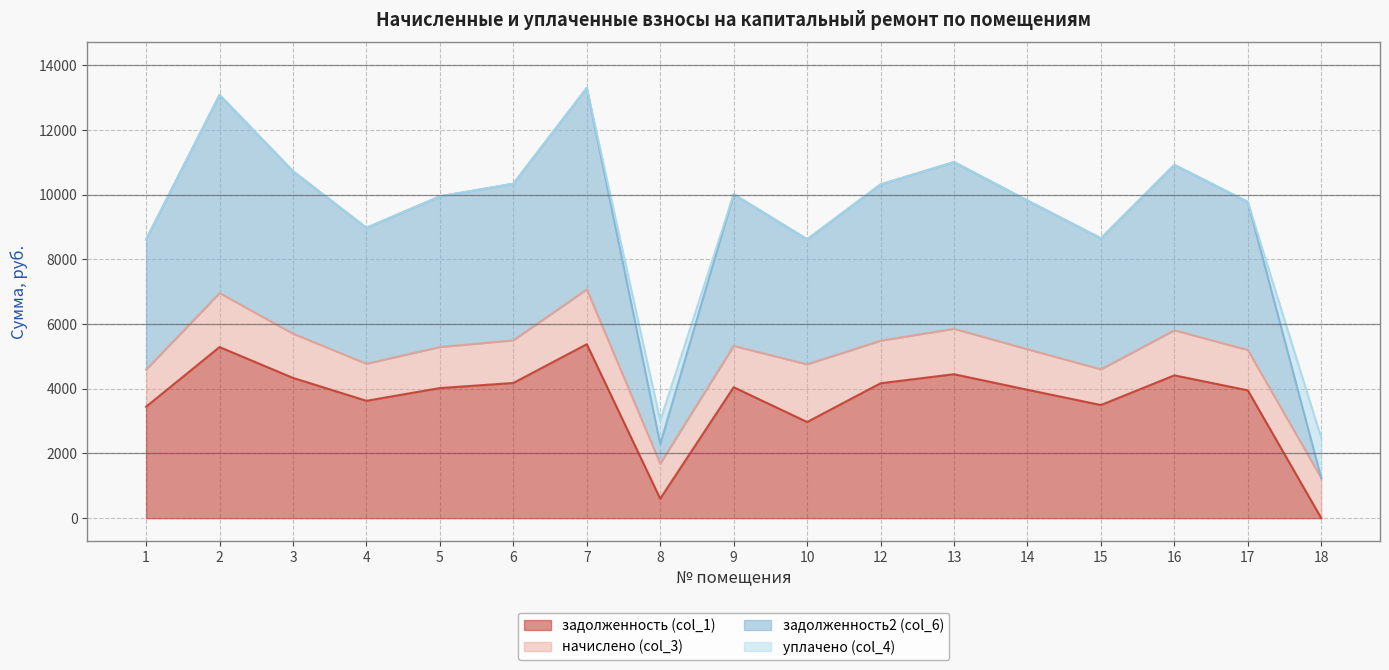

The задолженность (col_1) series shows 4893.3 at 1. True or false?

False